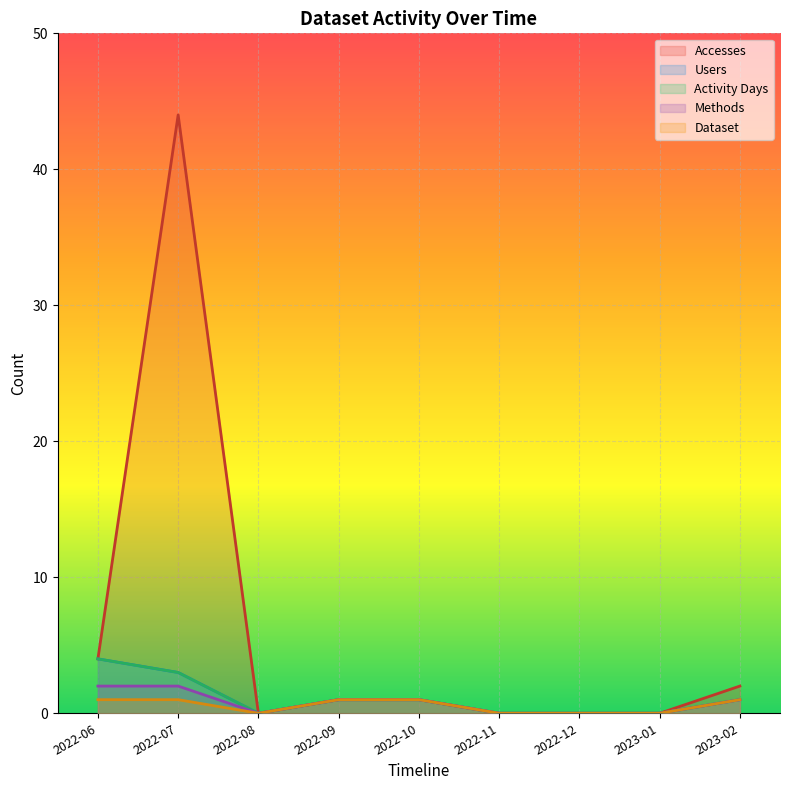

At which label does Accesses first exceed 1?

2022-06